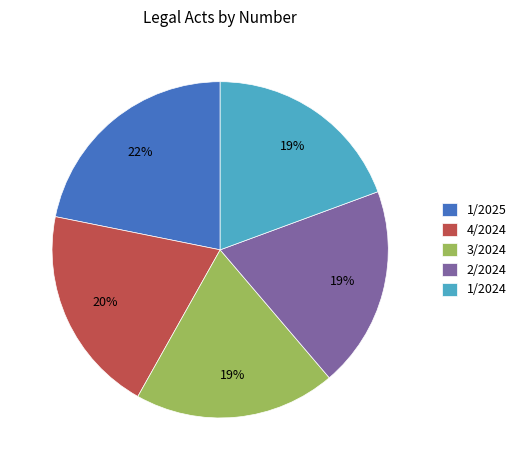

Count the number of slices in the pie.

5